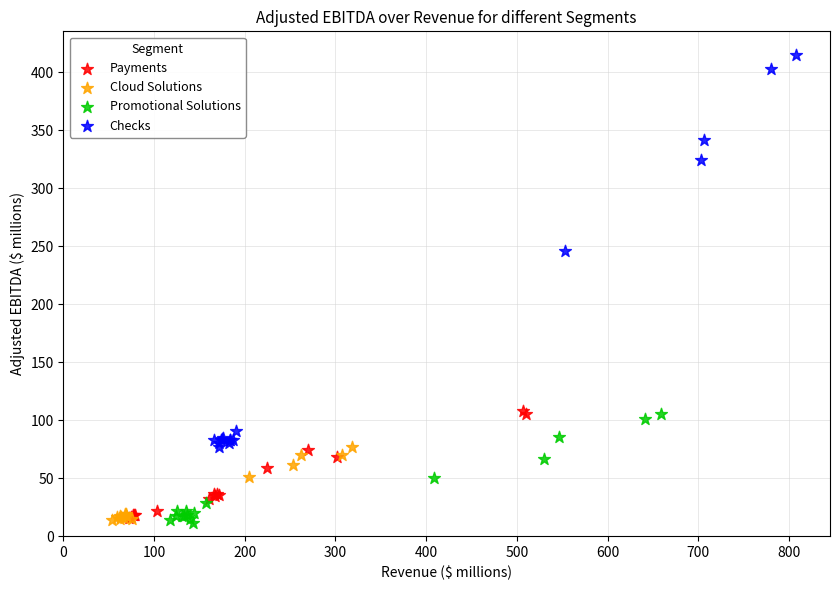

Which series has the largest Y range (max minus min)?

Checks